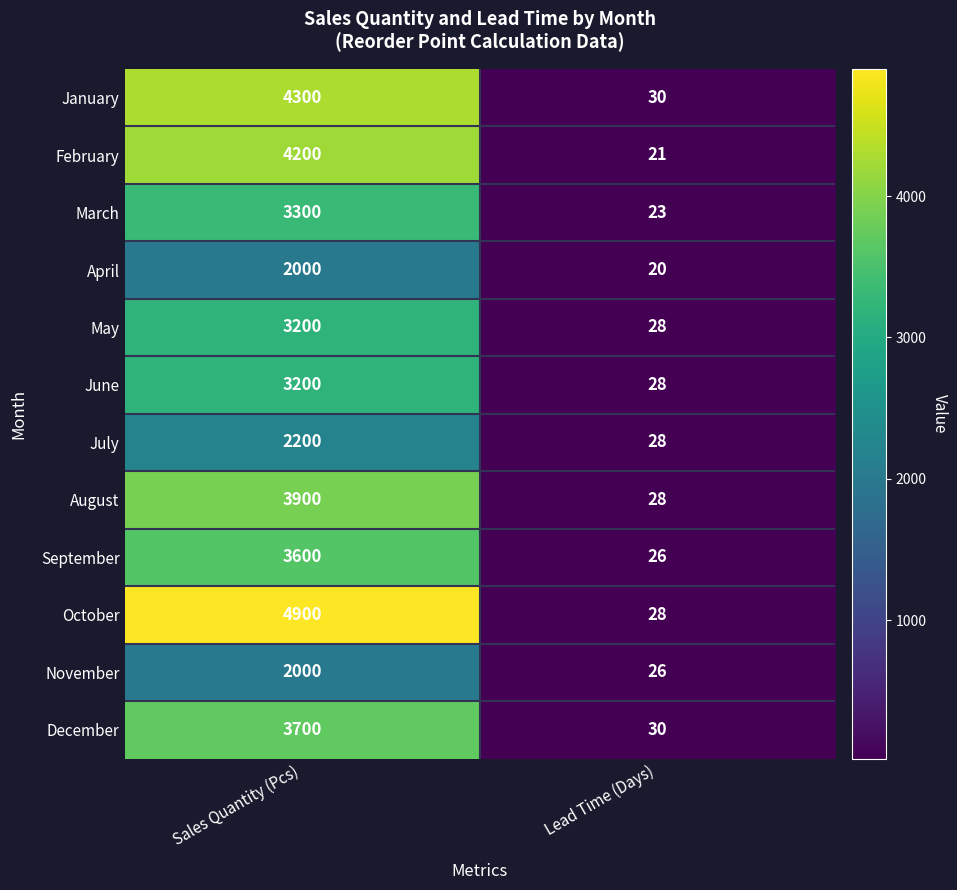

How many data points in October are less than 4900?

1